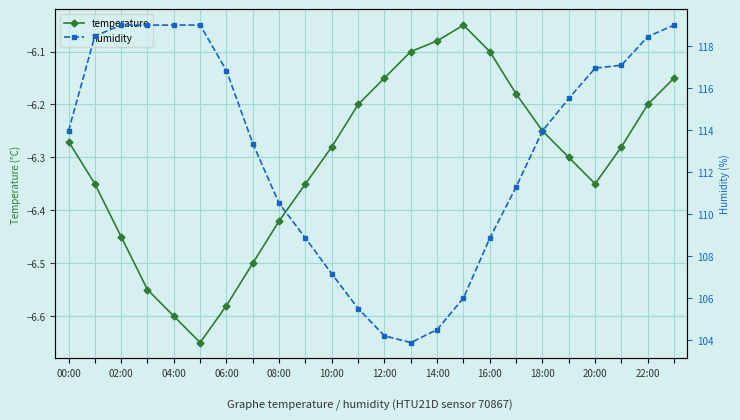

What is the value of the humidity point at the 13th from the left?

104.2